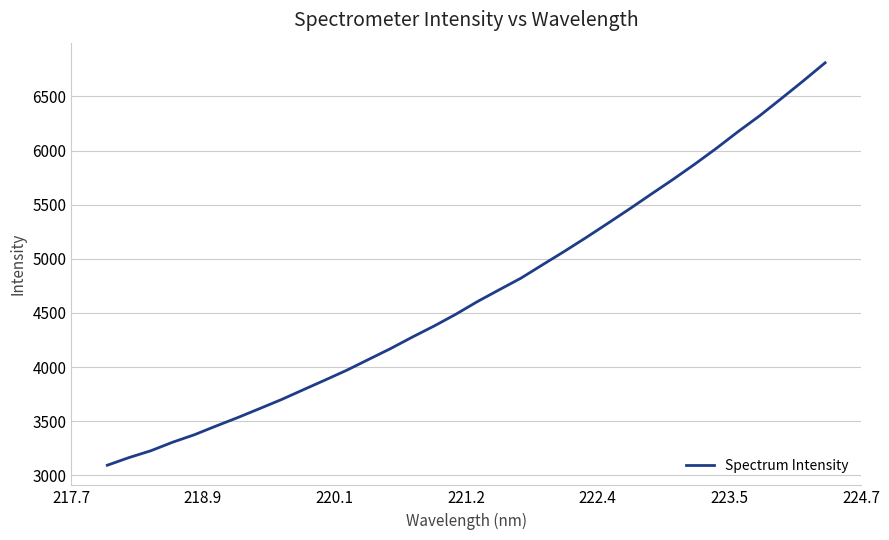

What is the maximum value shown in the chart?

6810.6